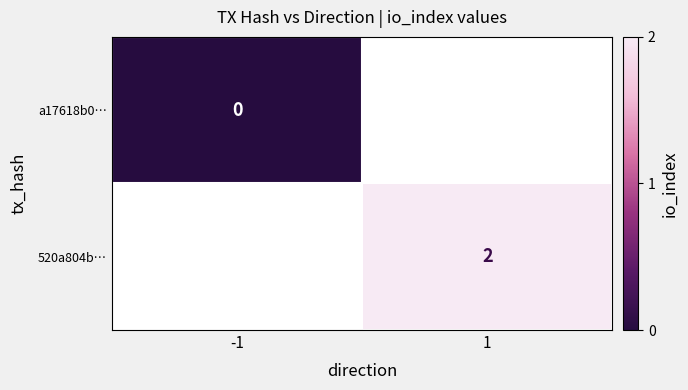

How many data points does each series have?

2